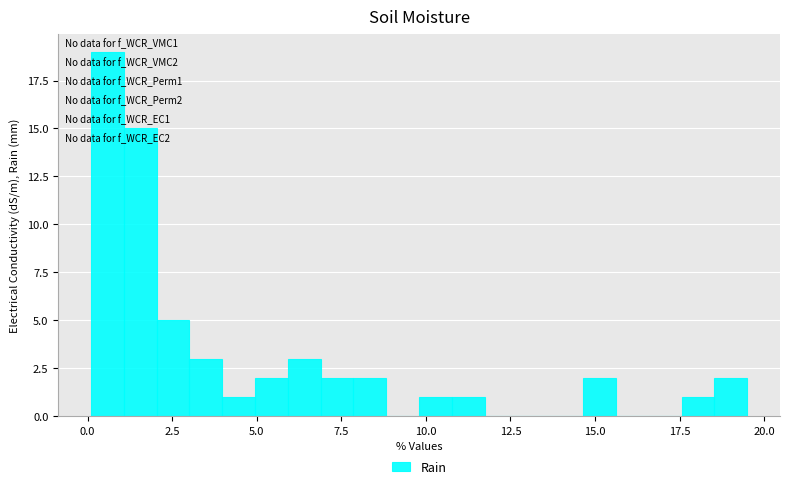

Read against the x-axis, roughly where is the centre of the tallest bar?

0.5